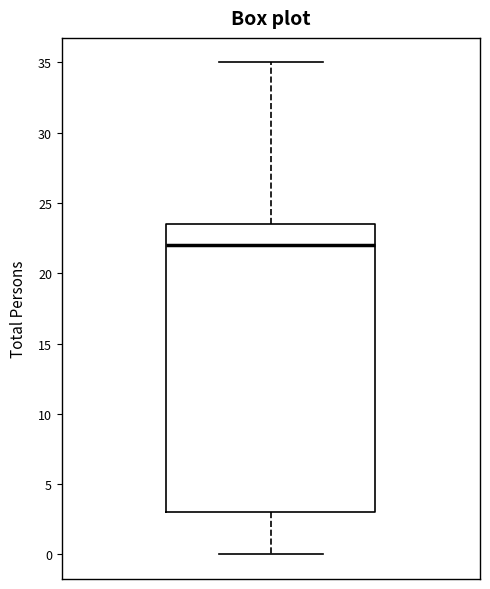

Where does the lower whisker of the box end on the y-axis? The values are not printed on the chart, so give them approximately, as read against the axis.

0.0